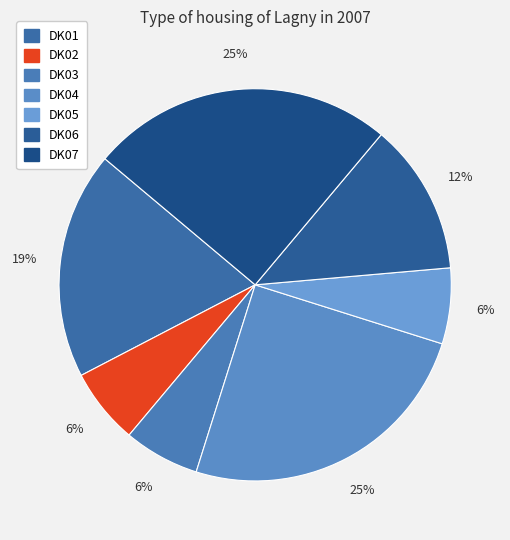

True or false: DK02 accounts for 6% of the total.

True